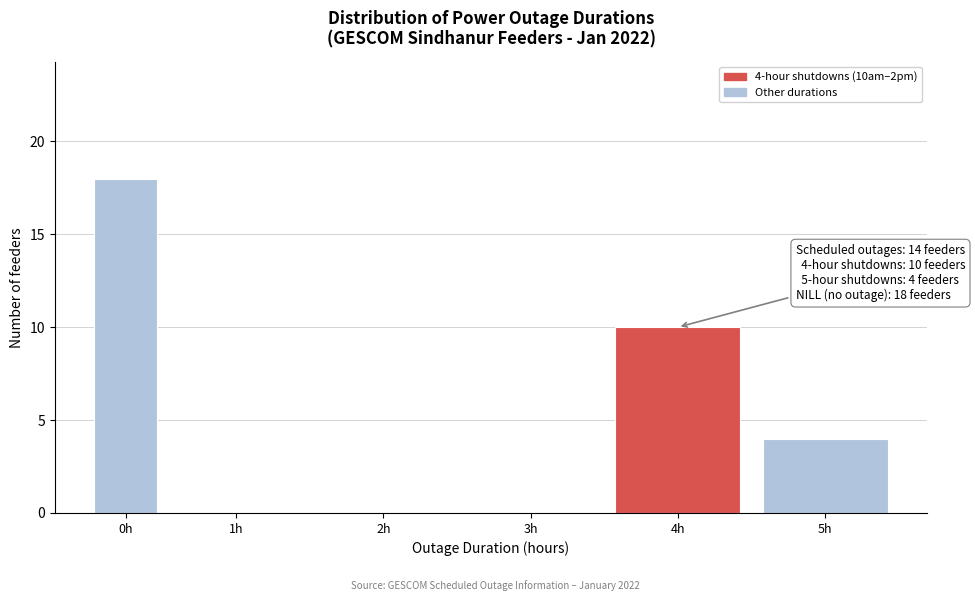

Reading left to right, list all the values displayed in this chart.

0h=18	1h=0	2h=0	3h=0	4h=10	5h=4